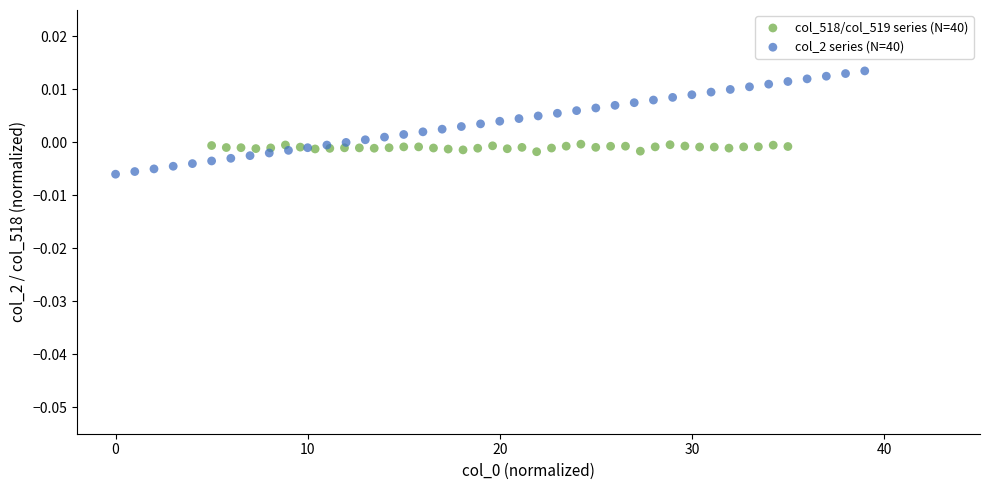

Which series contains the lowest Y value?

col_2 series (N=40)